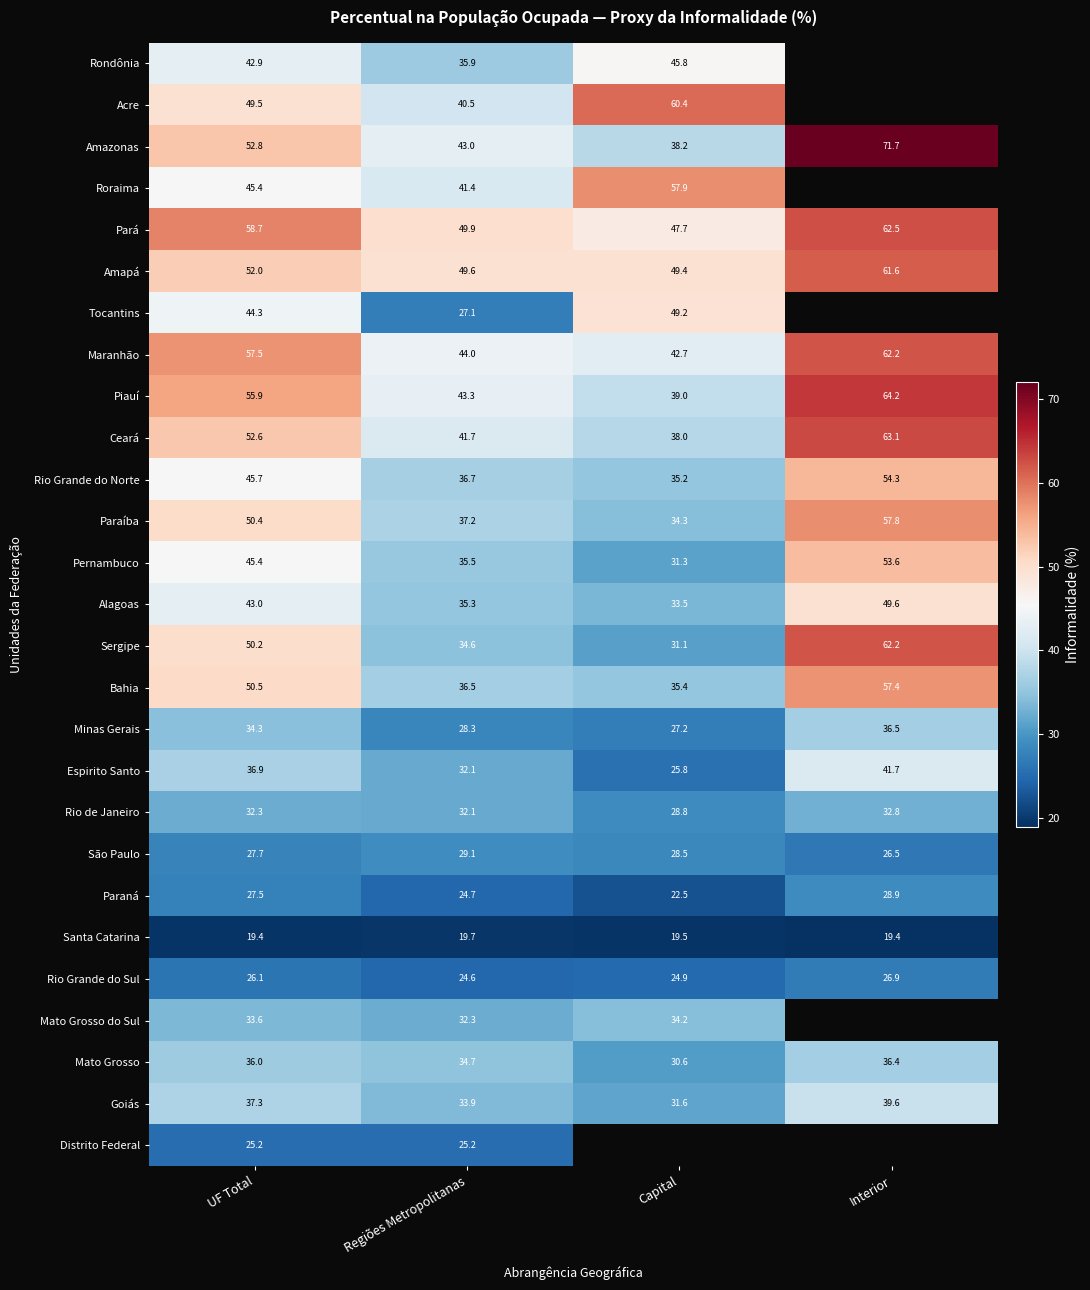

At which label does Piauí first exceed 55?

UF Total